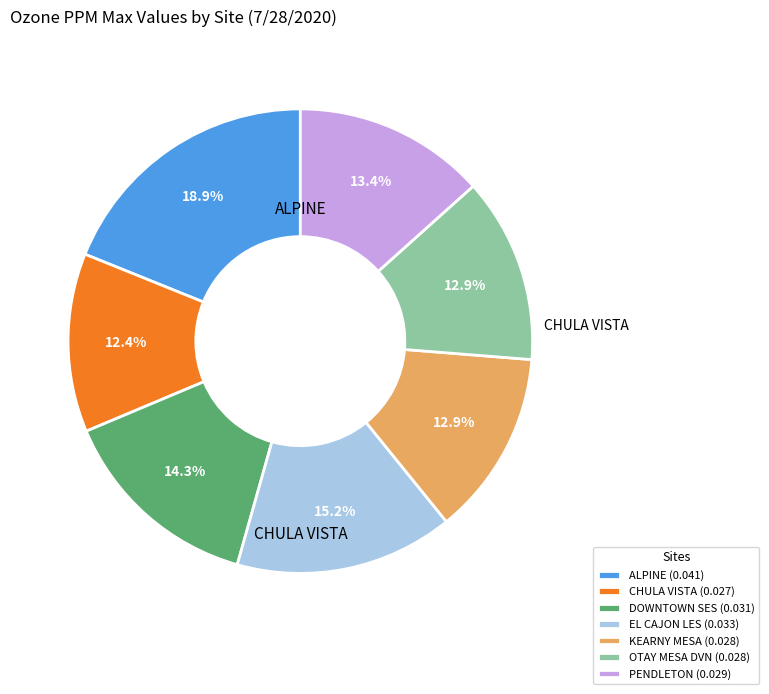

Do OTAY MESA DVN (0.028) and ALPINE (0.041) together represent more than half of the pie?

No